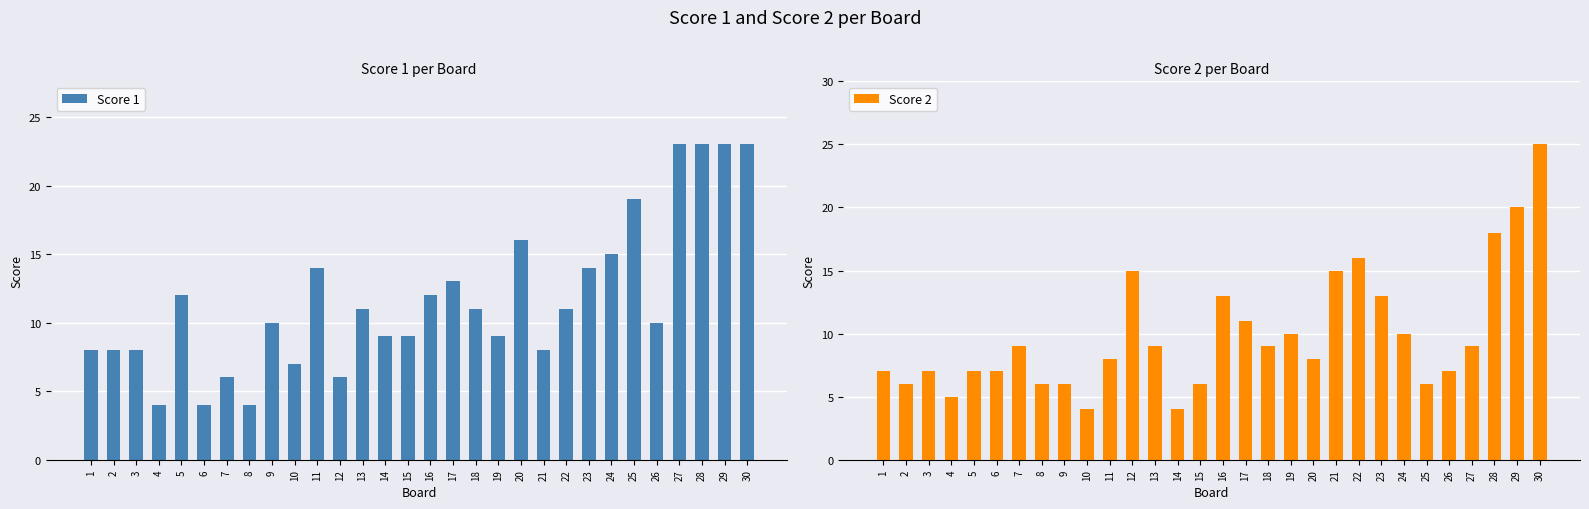

List the labels in order of Score 1 value, largest first.

27, 28, 29, 30, 25, 20, 24, 11, 23, 17, 5, 16, 13, 18, 22, 9, 26, 14, 15, 19, 1, 2, 3, 21, 10, 7, 12, 4, 6, 8